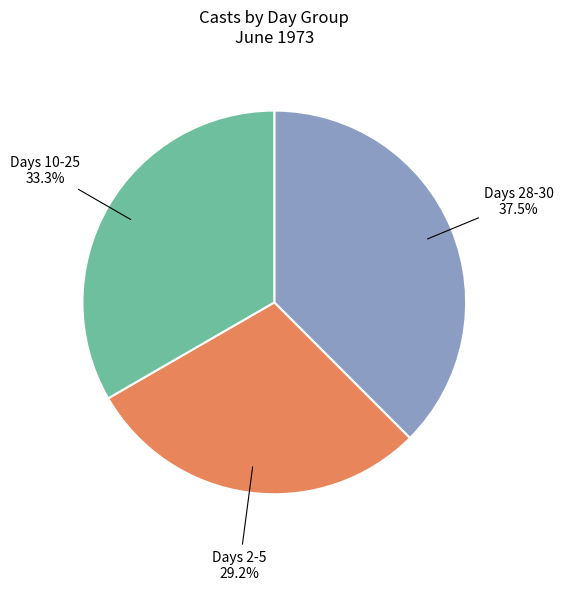

Is there a majority slice in this chart?

No